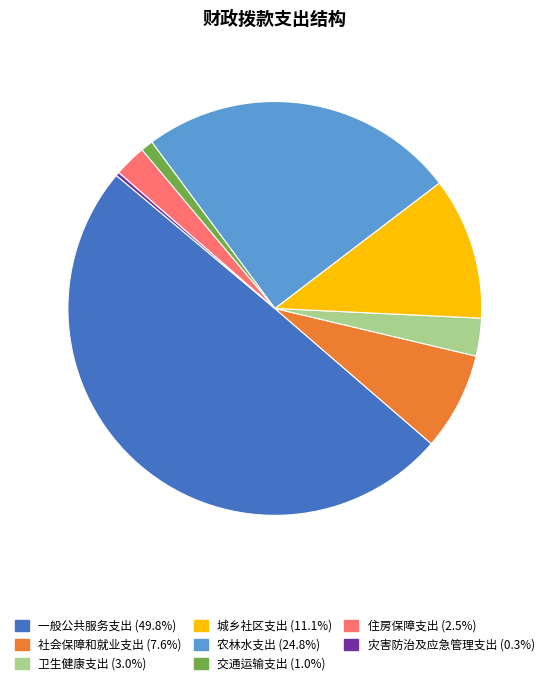

True or false: 交通运输支出 accounts for 1% of the total.

True